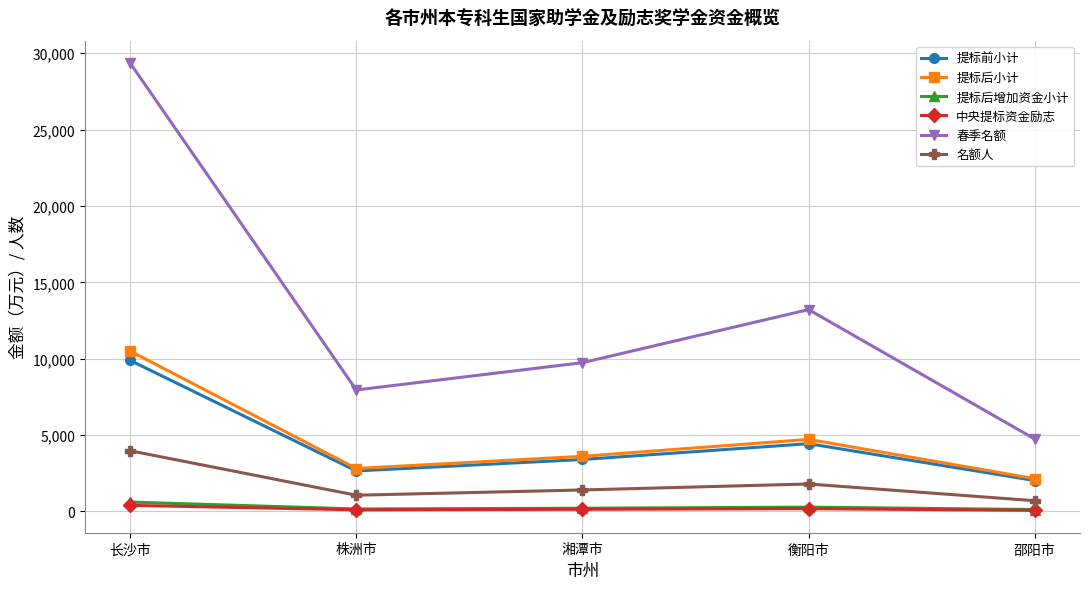

What is the maximum value for 提标后小计?

10502.0